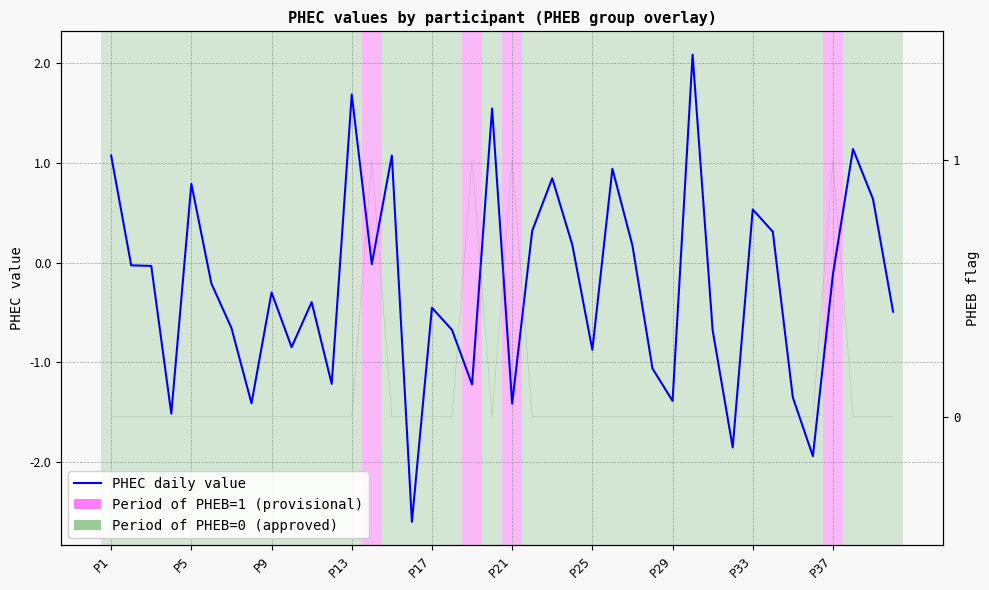

How many interior local peaks (higher than both neighbors) does the data have?

12